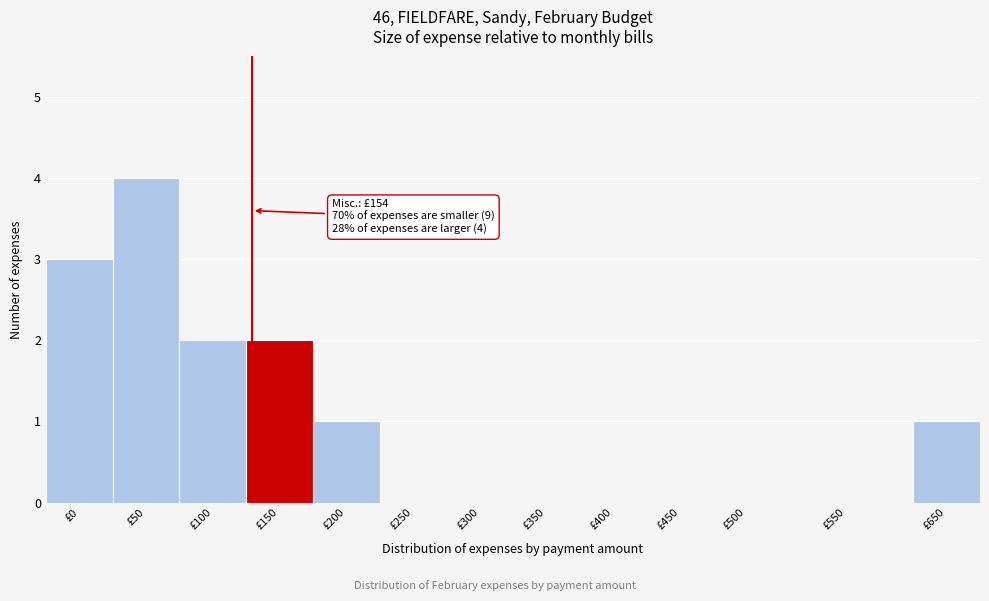

Reading left to right, list all the values displayed in this chart.

£0=3	£50=4	£100=2	£150=2	£200=1	£250=0	£300=0	£350=0	£400=0	£450=0	£500=0	£550=0	£650=1